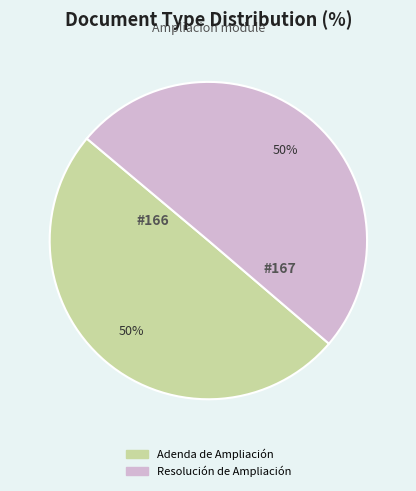

Approximately how many times larger is the value at Adenda de Ampliación compared to Resolución de Ampliación?

1.0